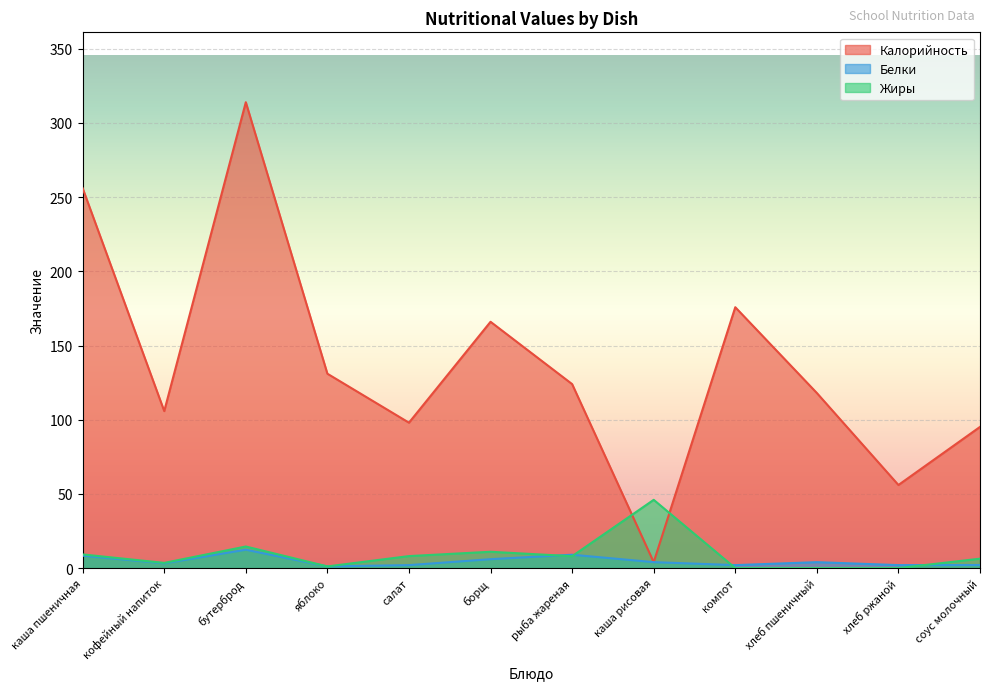

Reading left to right, extract all data points from this chart.

Калорийность: 256.0	105.8	314.0	131.0	98.0	166.0	124.0	4.0	175.8	118.0	56.0	95.2
Белки: 8.4	3.2	12.4	1.1	2.0	6.0	9.0	4.0	2.0	4.0	2.0	2.1
Жиры: 9.2	3.5	14.5	1.1	8.1	11.0	8.0	46.0	0.0	0.0	0.0	6.3